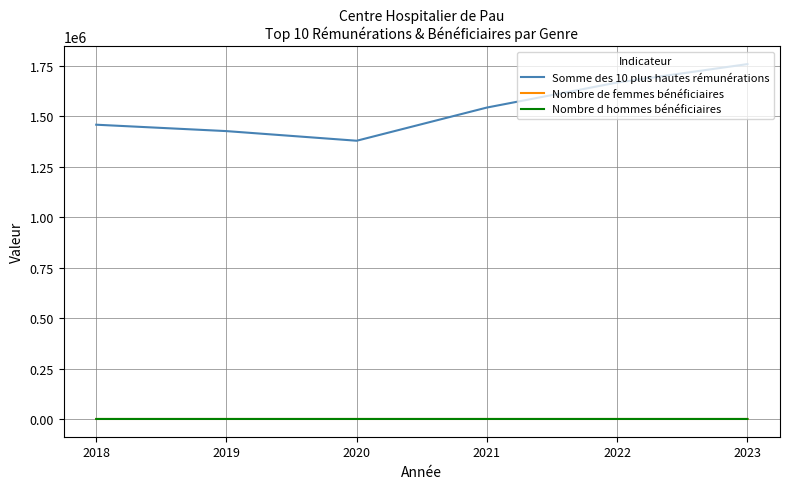

Is this an area chart (filled region under the line)?

No